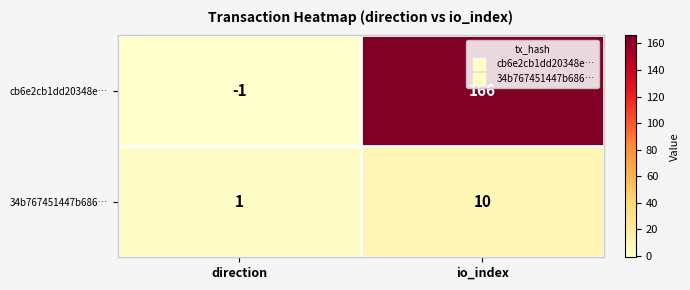

Which series has the largest total across all categories?

cb6e2cb1dd20348e…